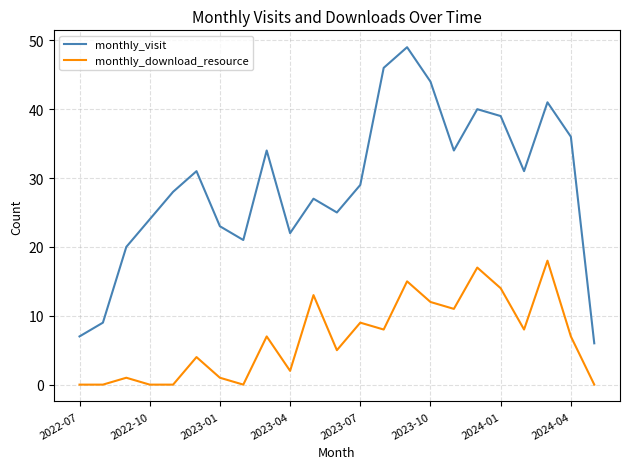

List the series in order of their overall mean, lowest first.

monthly_download_resource, monthly_visit